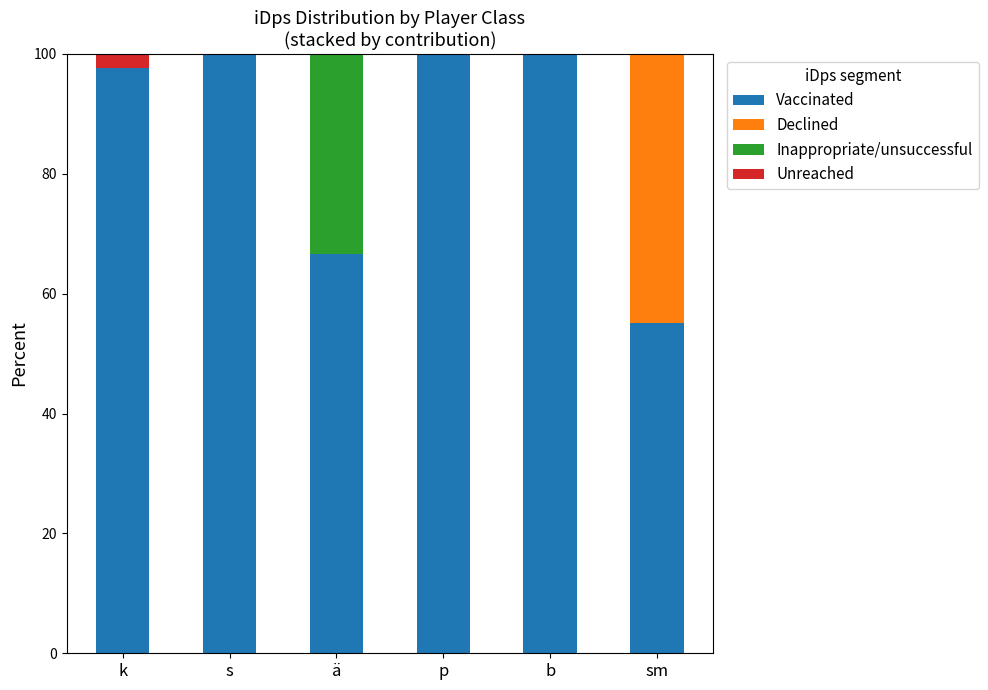

What is the sum of the Vaccinated values at b and p?

200.0